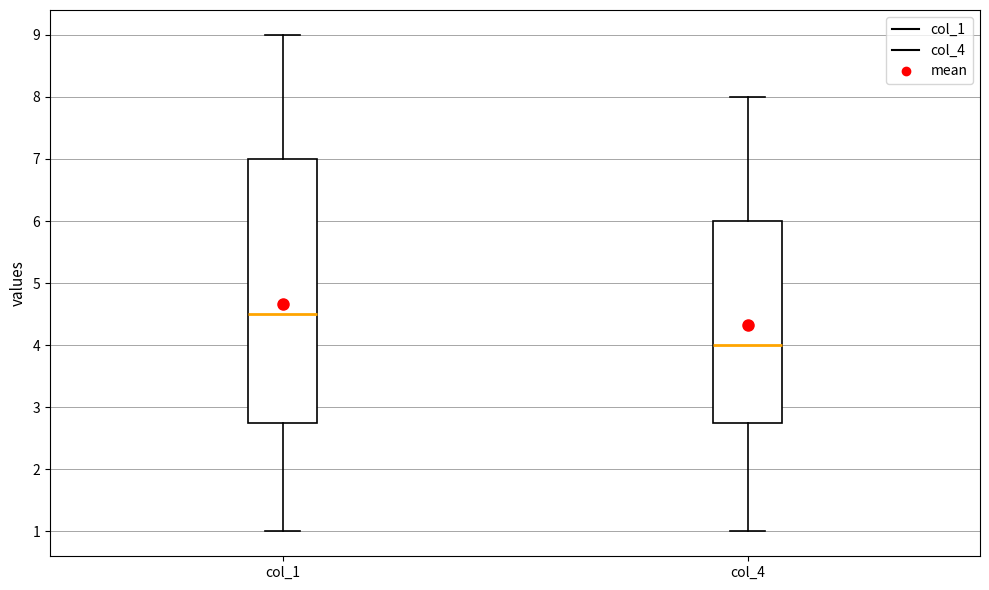

Comparing the boxes themselves (not the whiskers), which one is the tallest?

col_1